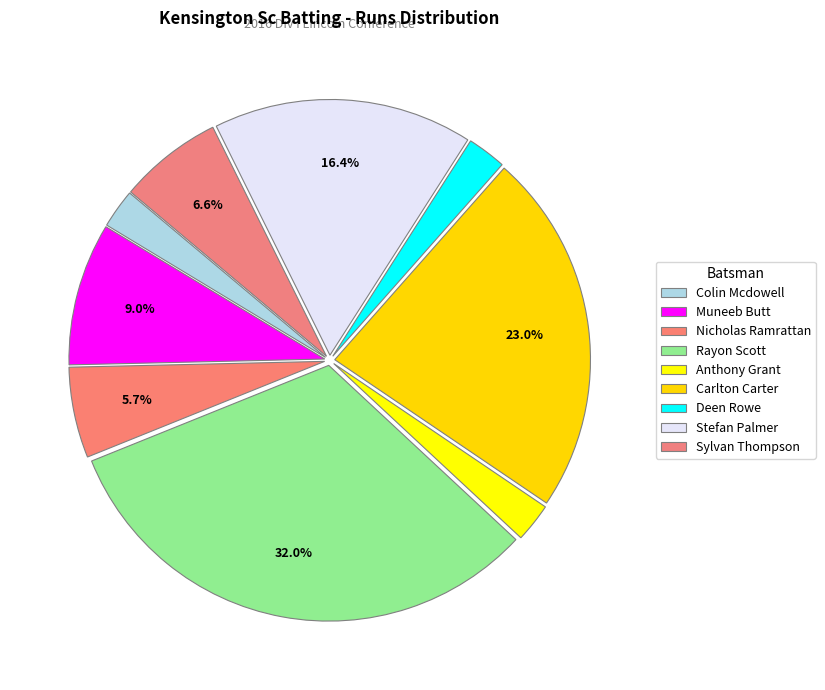

Count the number of slices in the pie.

9